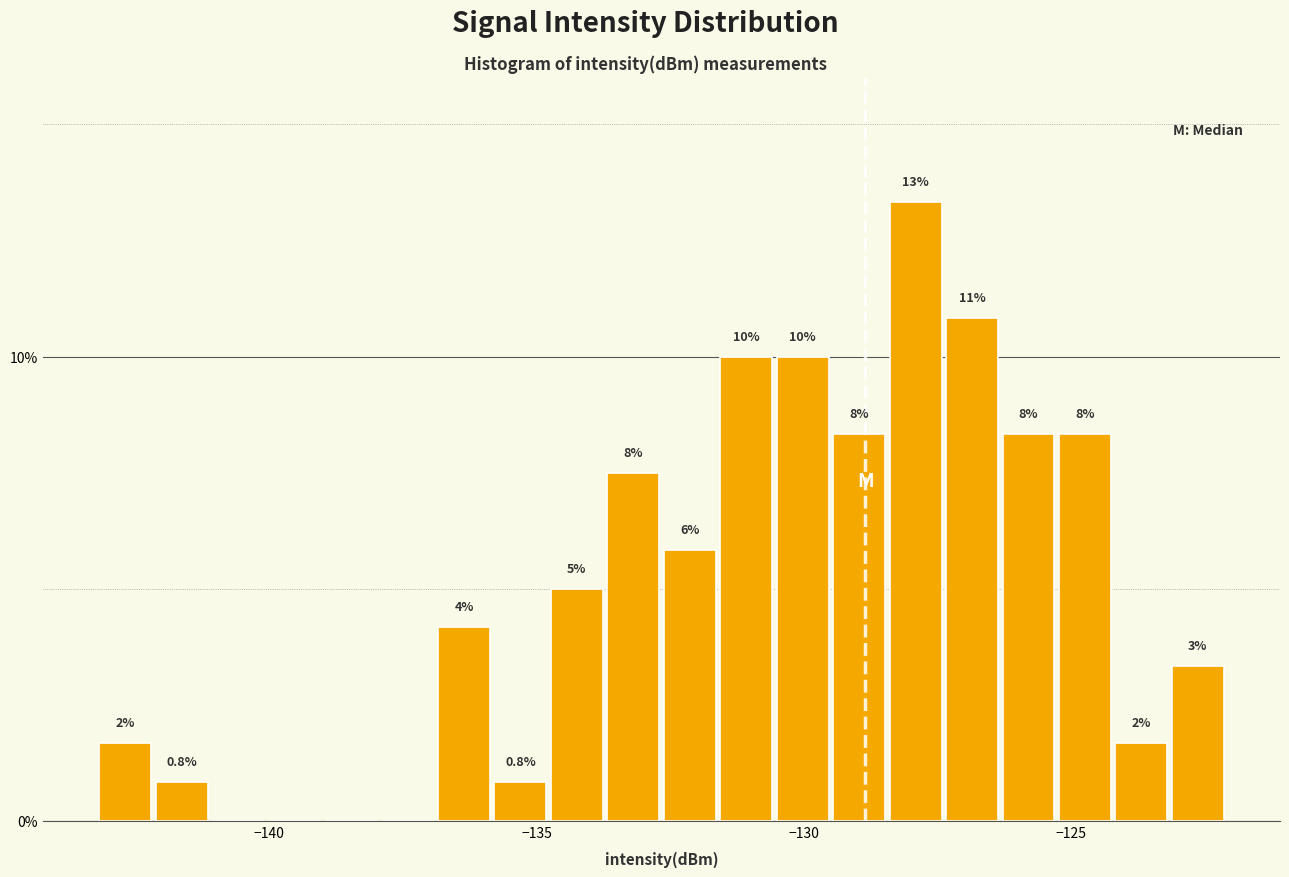

Around what value on the x-axis is the tallest bar? Give the approximate position of its centre, as read against the axis.

-128.0